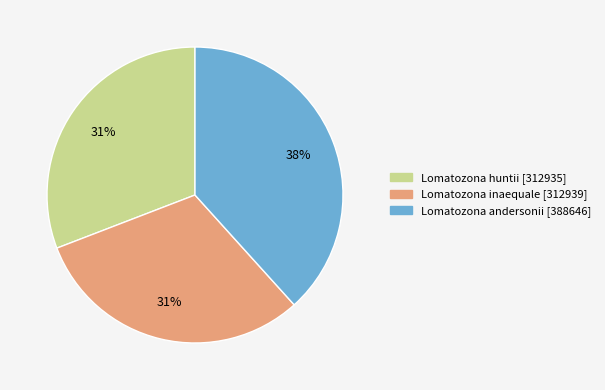

Is it true that Lomatozona huntii is 31% of the pie?

True